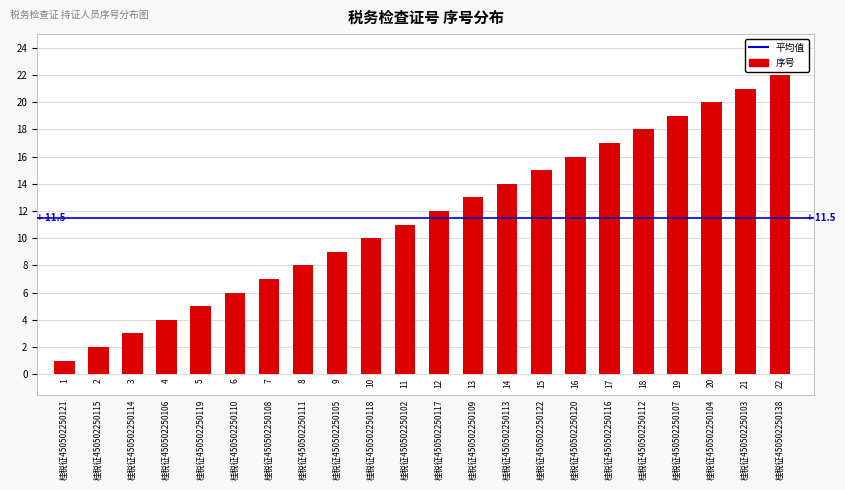

What is the greatest value displayed?

22